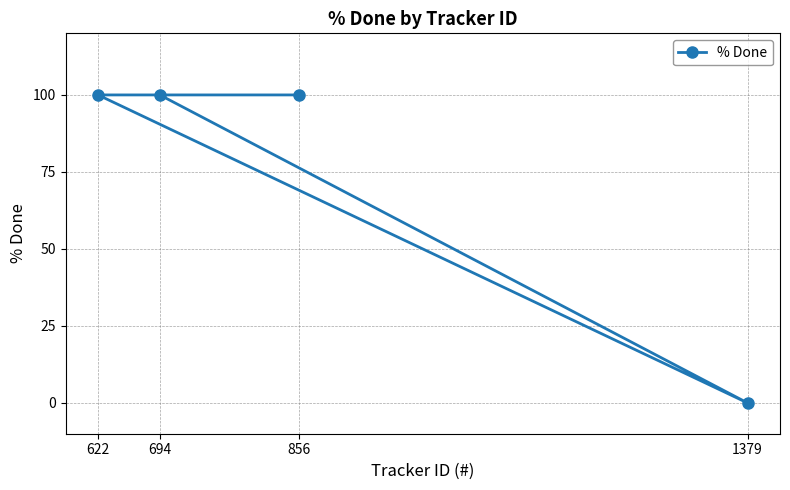

Reading right to left, transcribe all the data shown in this chart.

1379=0	856=100	694=100	622=100